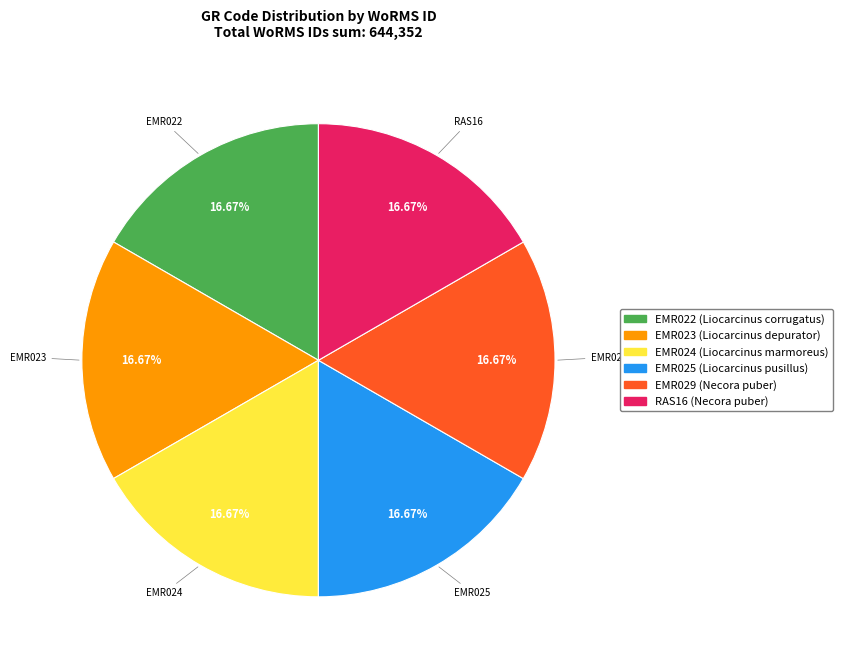

Approximately how many times larger is the value at EMR025 compared to EMR023?

1.0